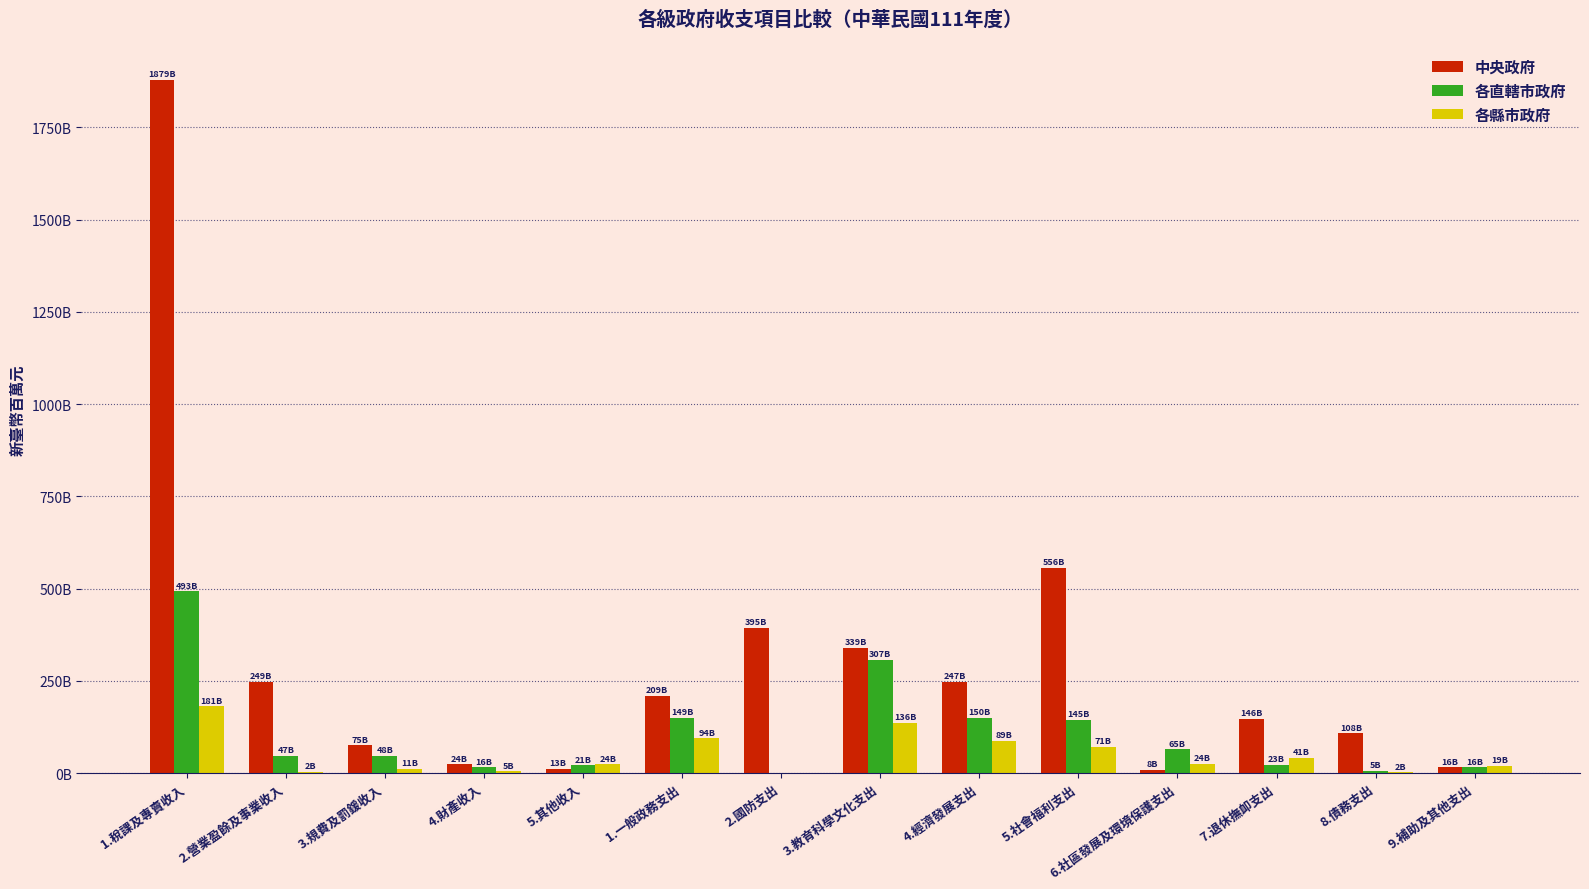

What are all the series names shown in the legend?

中央政府, 各直轄市政府, 各縣市政府